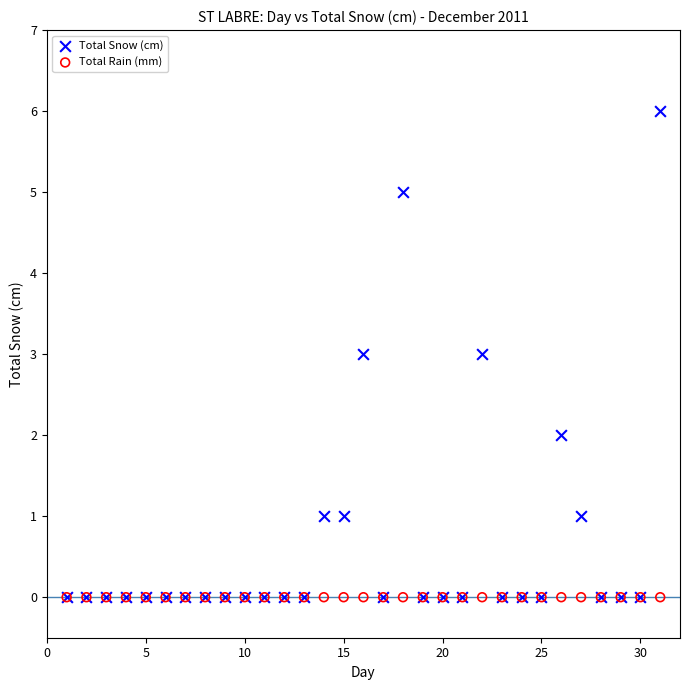

Which series reaches the maximum Y coordinate?

Total Snow (cm)